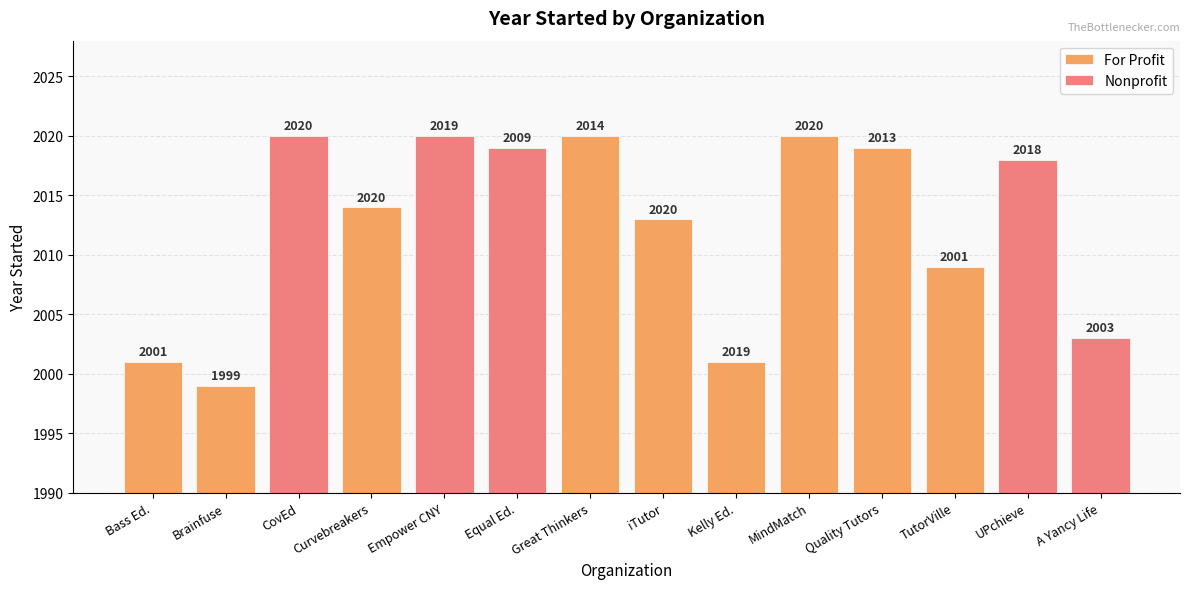

Where is Nonprofit nearest to the value 2011?

UPchieve